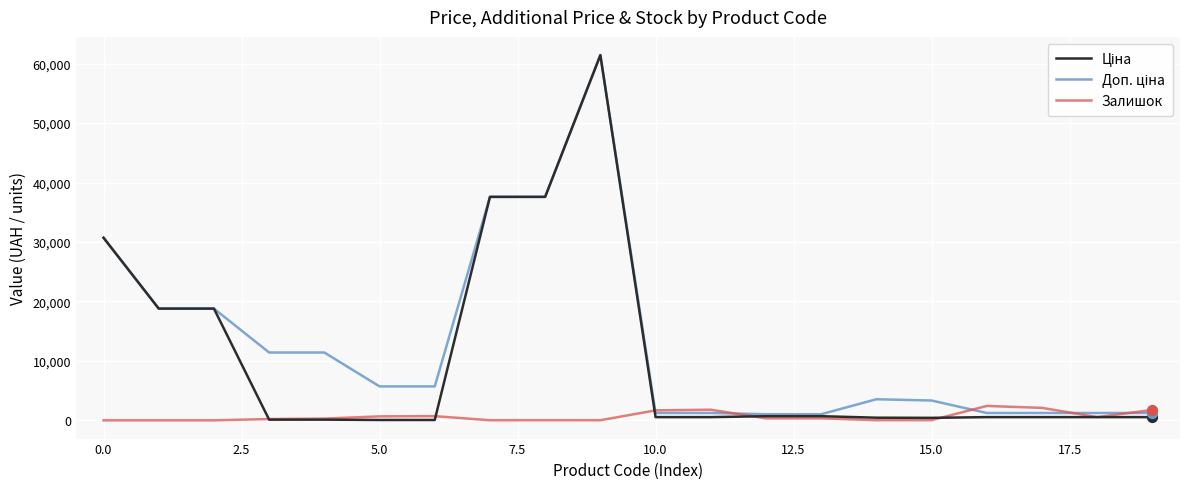

What is the maximum value shown in the chart?

61434.3